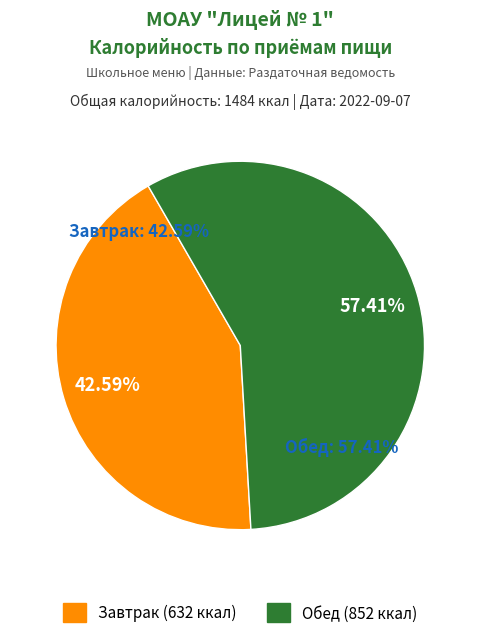

To the nearest percent, what percentage of the pie is Обед?

57%